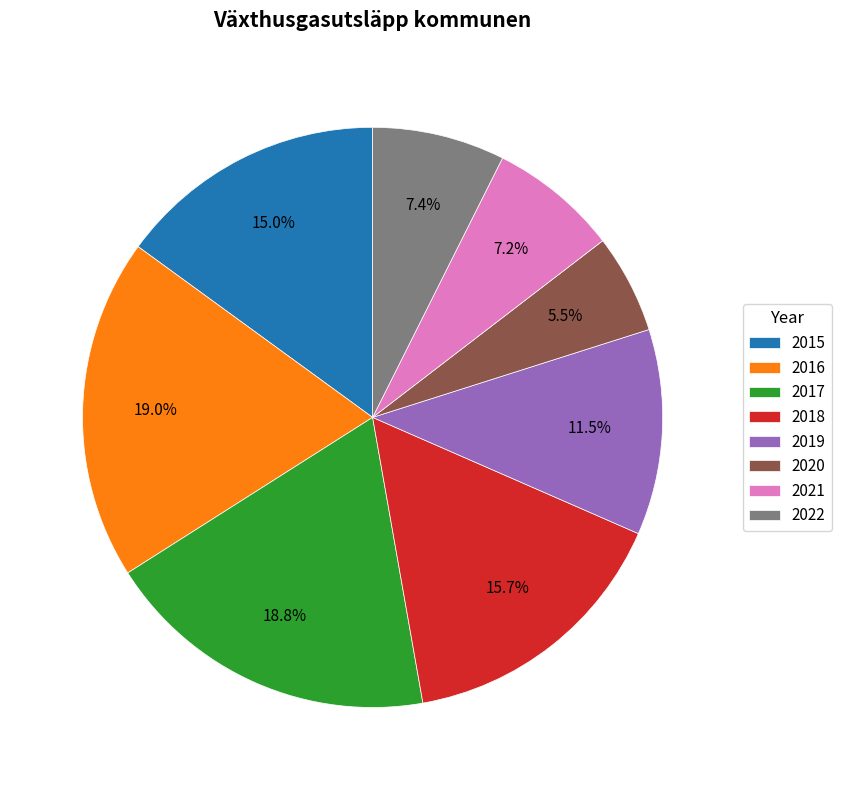

Which has a higher value, 2022 or 2020?

2022